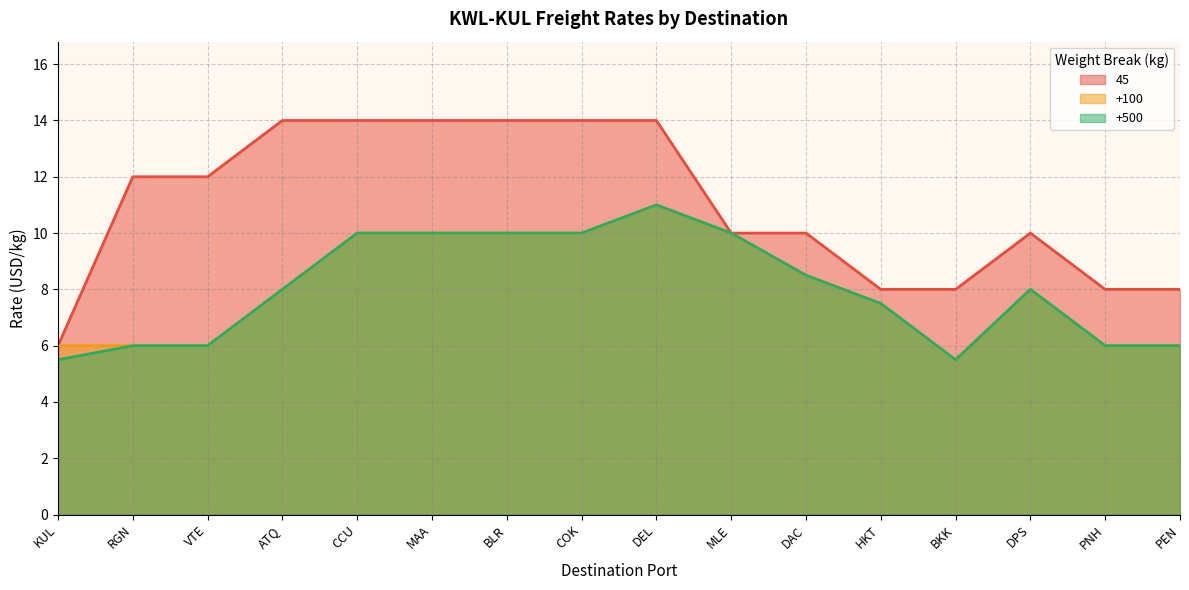

Reading left to right, transcribe all the data shown in this chart.

45: KUL=6.0	RGN=12.0	VTE=12.0	ATQ=14.0	CCU=14.0	MAA=14.0	BLR=14.0	COK=14.0	DEL=14.0	MLE=10.0	DAC=10.0	HKT=8.0	BKK=8.0	DPS=10.0	PNH=8.0	PEN=8.0
+100: KUL=6.0	RGN=6.0	VTE=6.0	ATQ=8.0	CCU=10.0	MAA=10.0	BLR=10.0	COK=10.0	DEL=11.0	MLE=10.0	DAC=8.5	HKT=7.5	BKK=5.5	DPS=8.0	PNH=6.0	PEN=6.0
+500: KUL=5.5	RGN=6.0	VTE=6.0	ATQ=8.0	CCU=10.0	MAA=10.0	BLR=10.0	COK=10.0	DEL=11.0	MLE=10.0	DAC=8.5	HKT=7.5	BKK=5.5	DPS=8.0	PNH=6.0	PEN=6.0